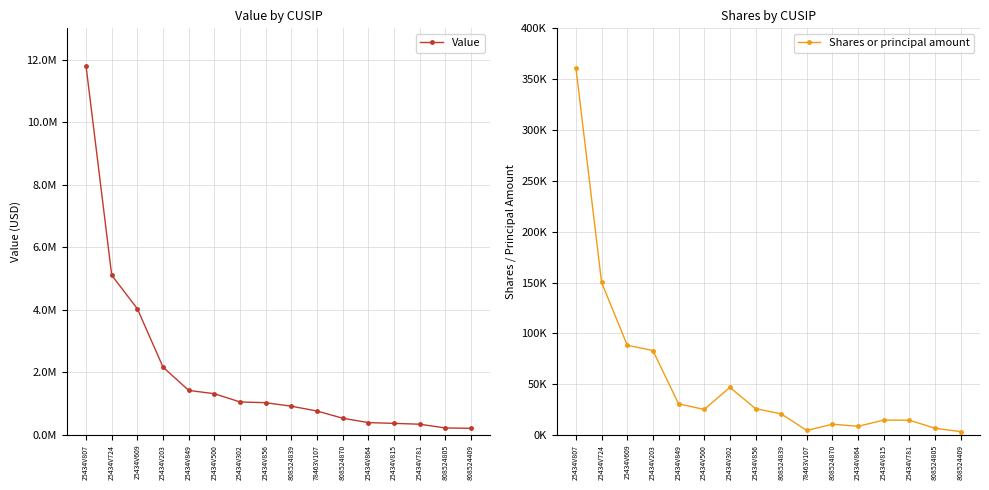

Which has a higher value, 25434V815 or 25434V724?

25434V724